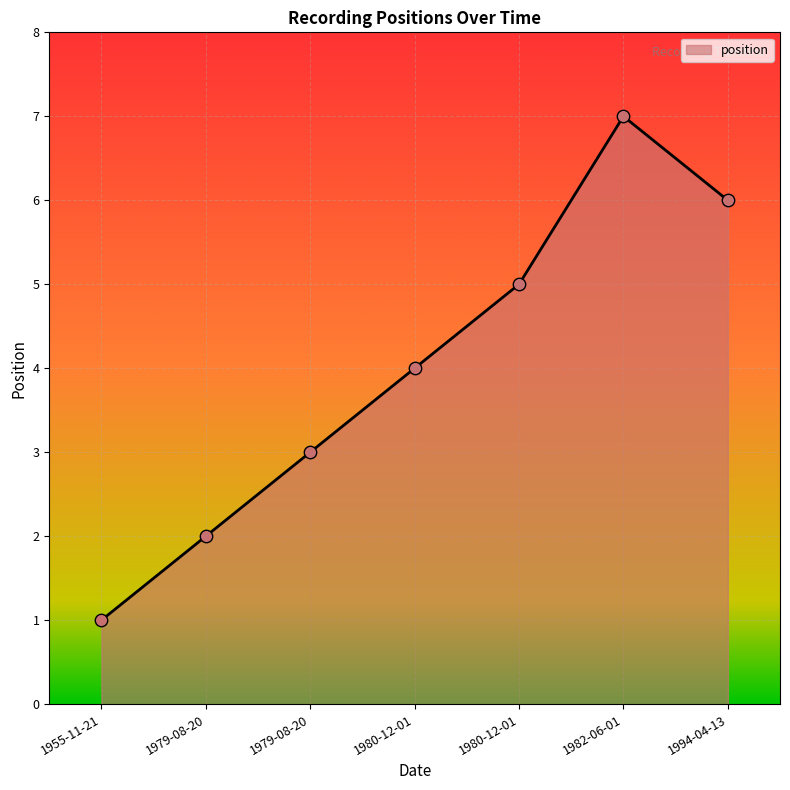

Approximately how many times larger is the value at 1979-08-20 compared to 1982-06-01?

0.3